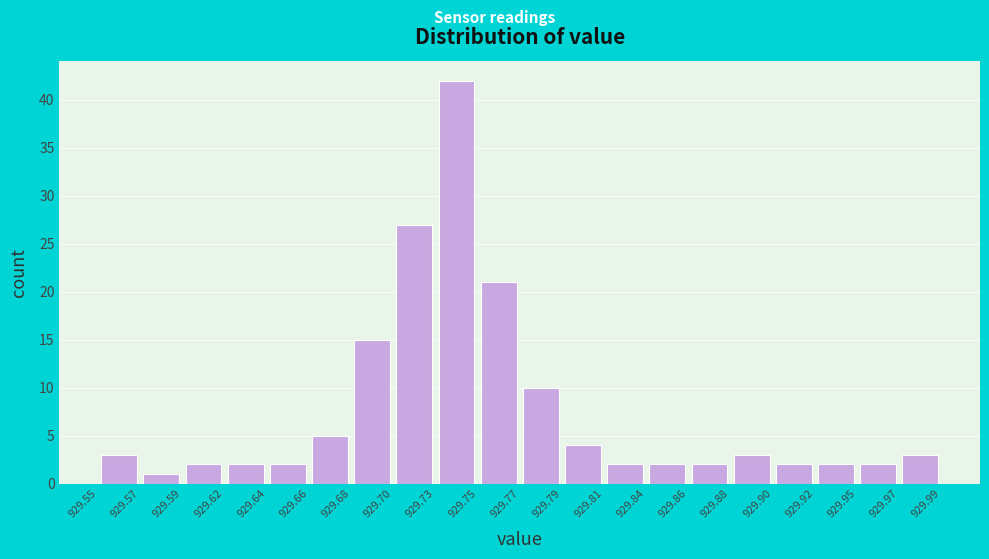

How tall is the bar that spans 929.88 to 929.90 on the x-axis? The values are not printed on the chart, so give them approximately, as read against the axis.

3